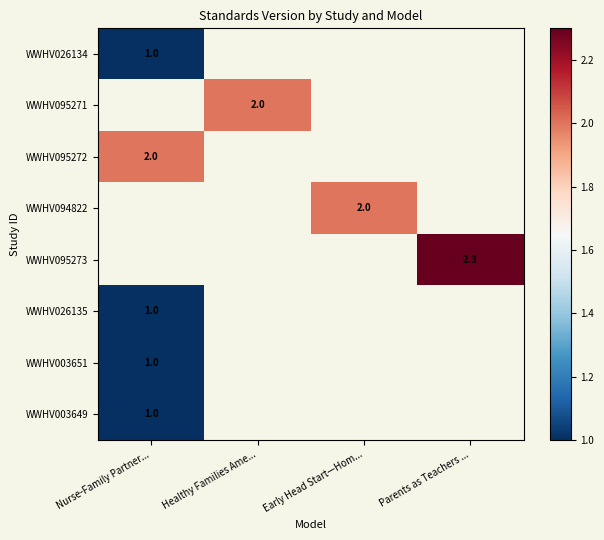

The WWHV094822 series shows 2.0 at Early Head Start—Hom.... True or false?

True